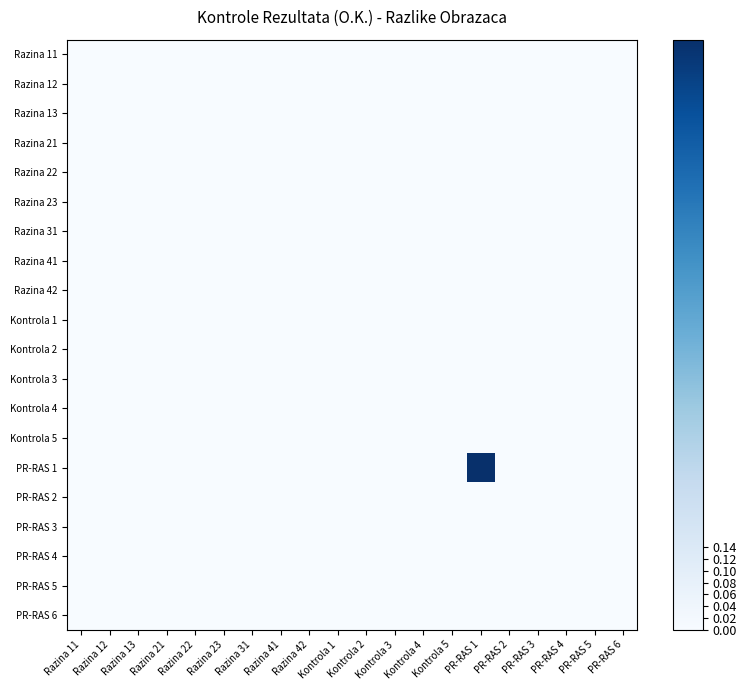

How many categories are shown in the chart?

20